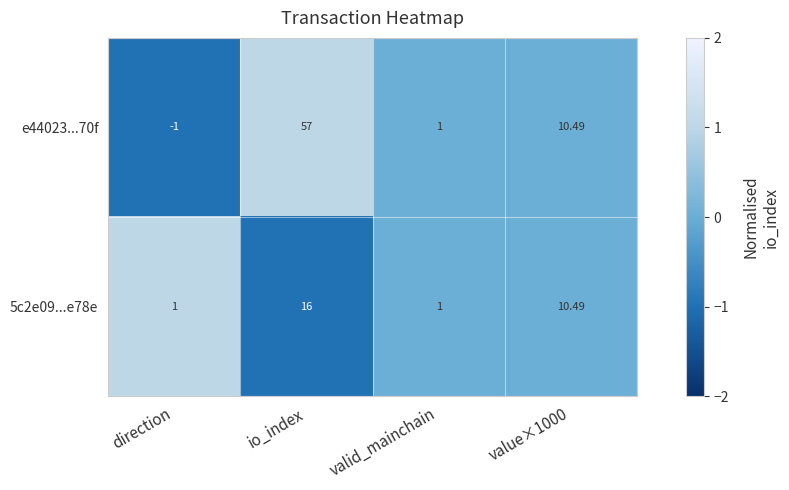

How many series are shown in this chart?

2